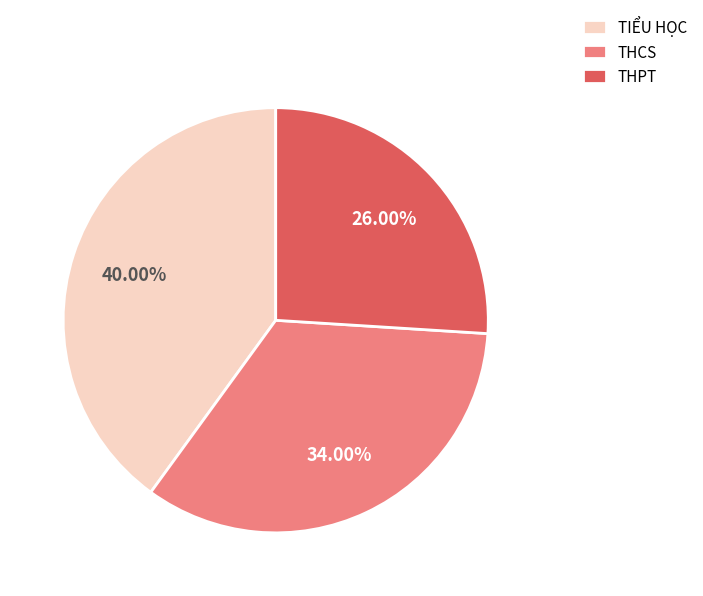

Do THCS and THPT together represent more than half of the pie?

Yes